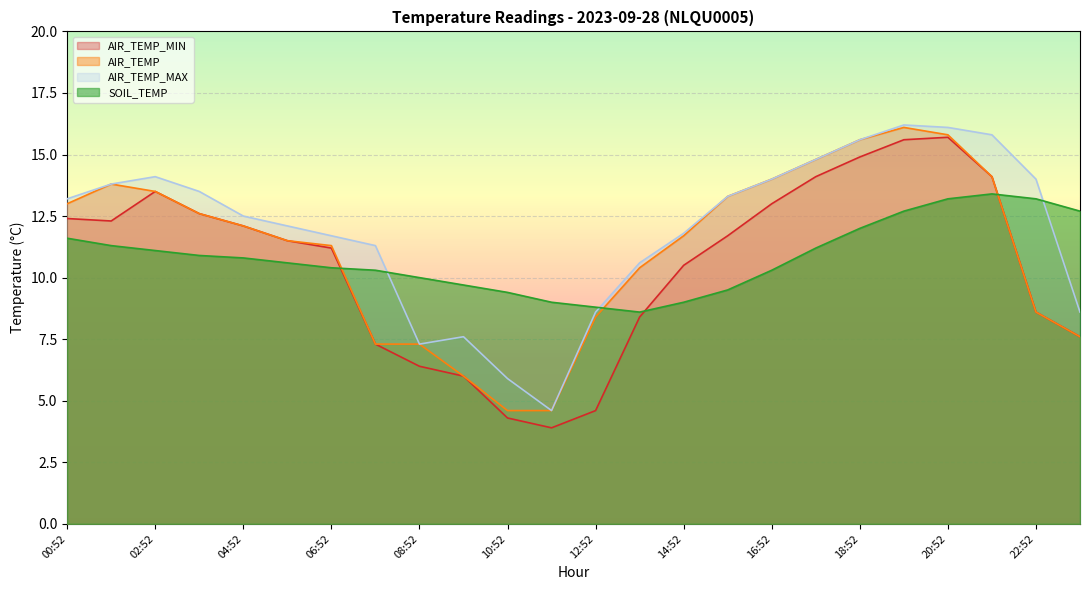

Which category has the highest value in the AIR_TEMP_MIN series?

20:52